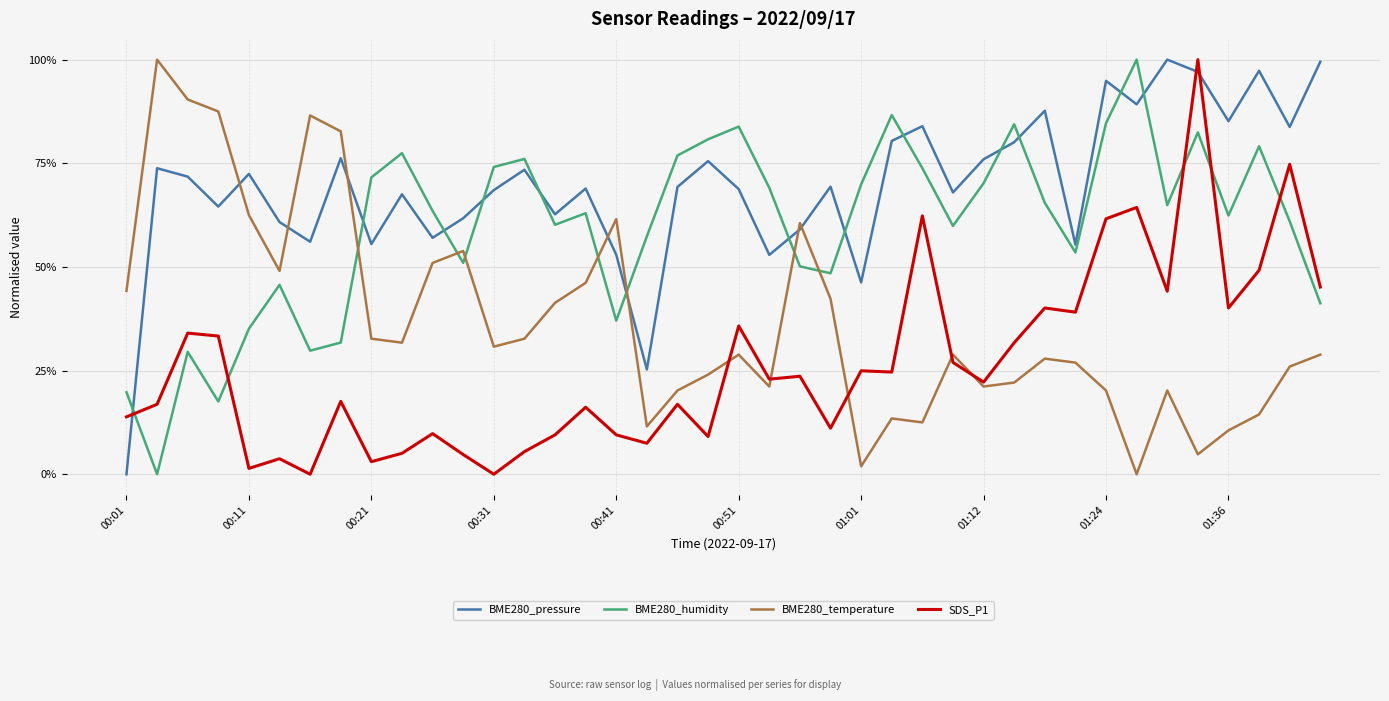

Is this an area chart (filled region under the line)?

No